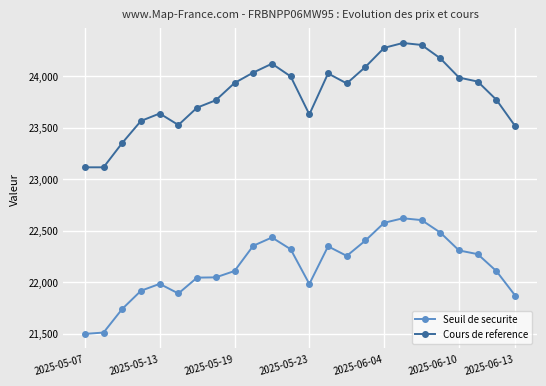

Rank the series by their average value, from lowest to highest.

Seuil de securite, Cours de reference